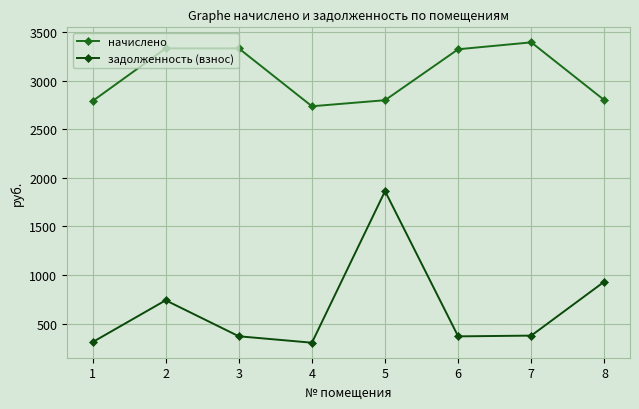

What is the difference between the maximum and second lowest values in the задолженность (взнос) series?

1553.1